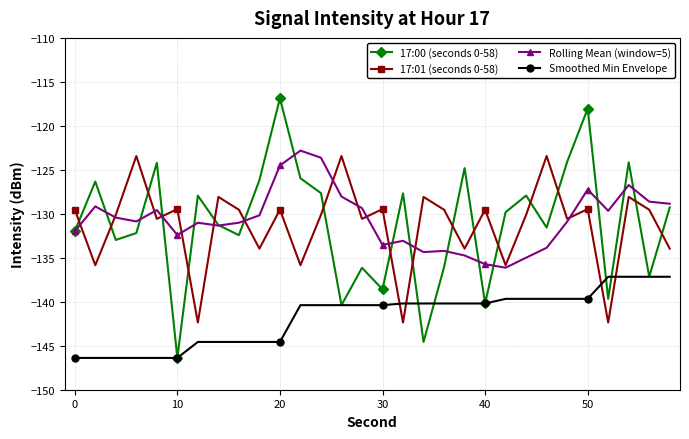

Which series has the widest spread of values?

17:00 (seconds 0-58)